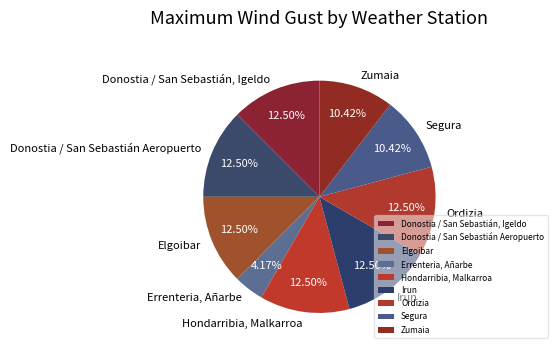

Do Segura and Elgoibar together represent more than half of the pie?

No